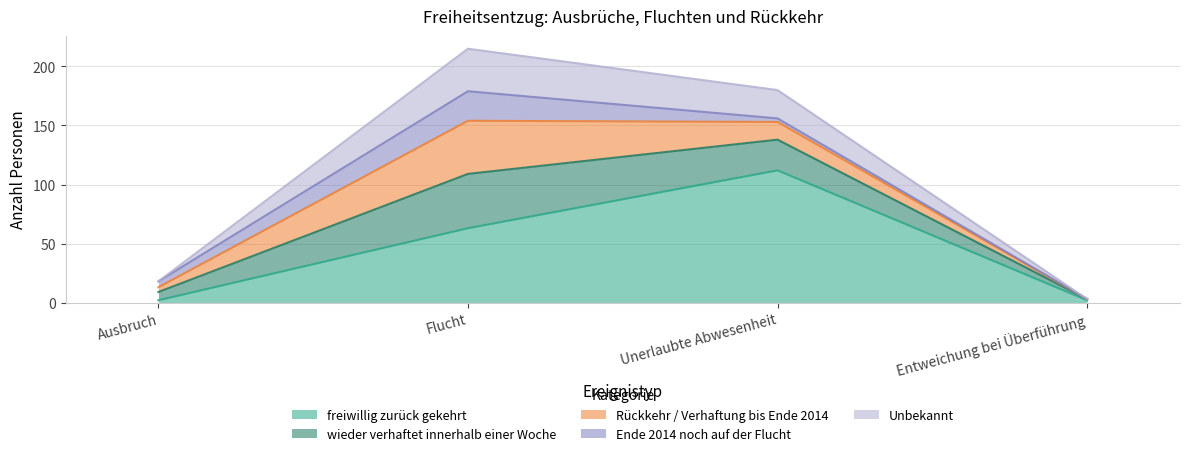

At which category is the sum across all series the highest?

Flucht